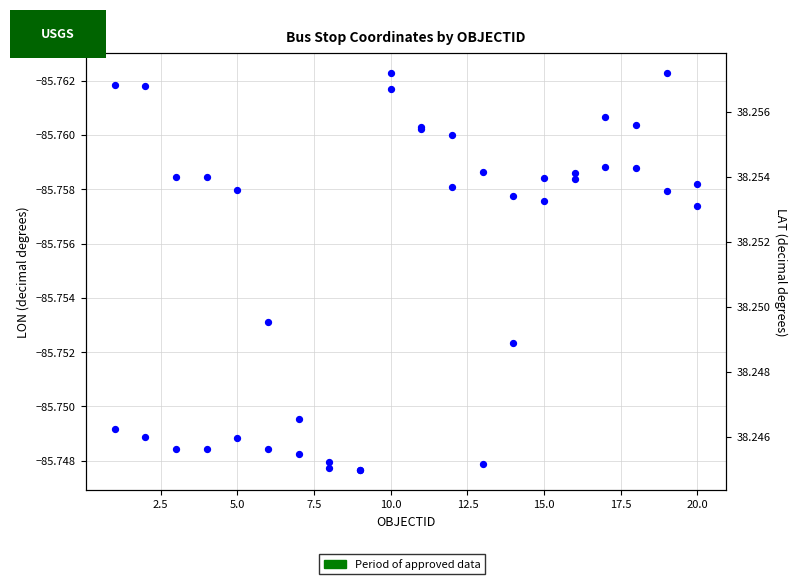

At how many categories does at least one series exceed 33?

20